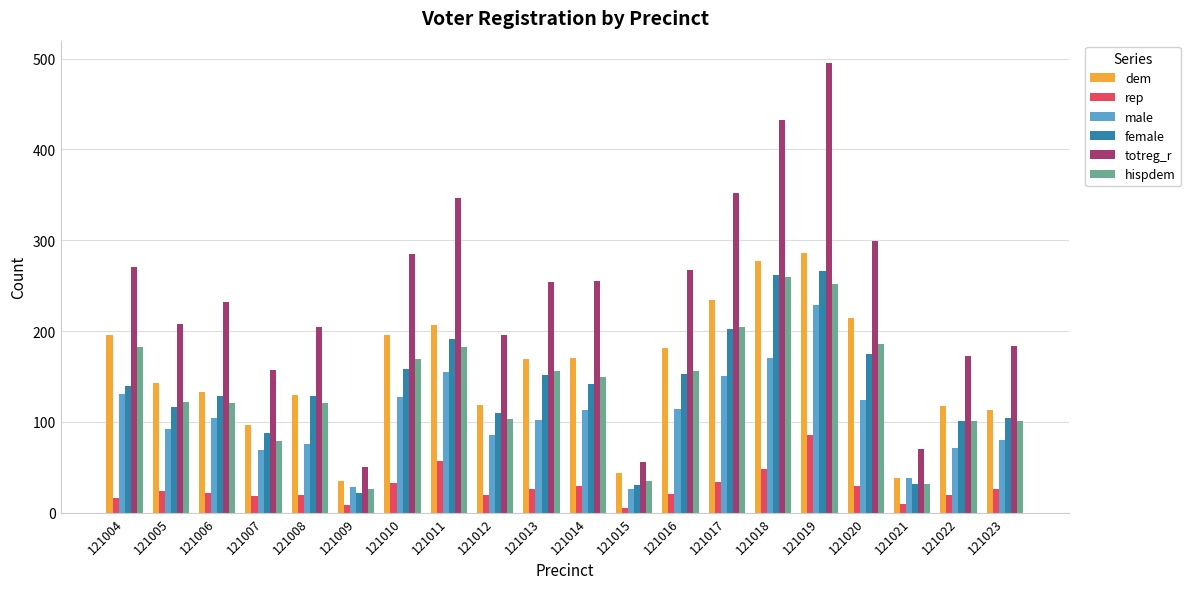

At which category is the sum across all series the highest?

121019